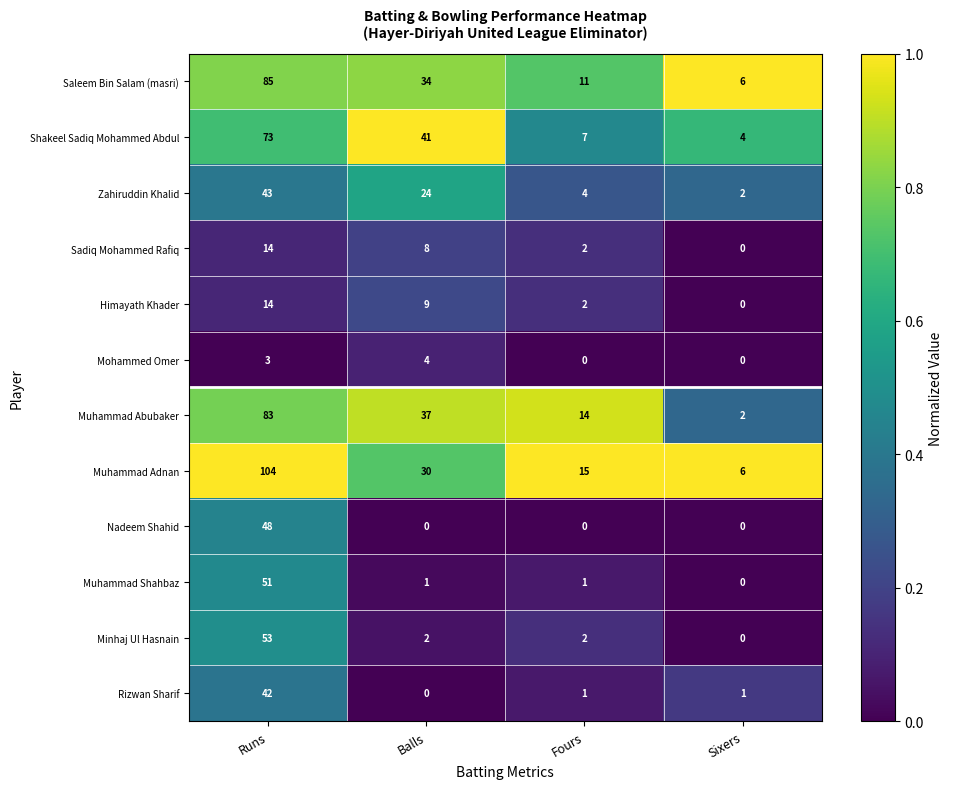

What is the total value across all series at Fours?

59